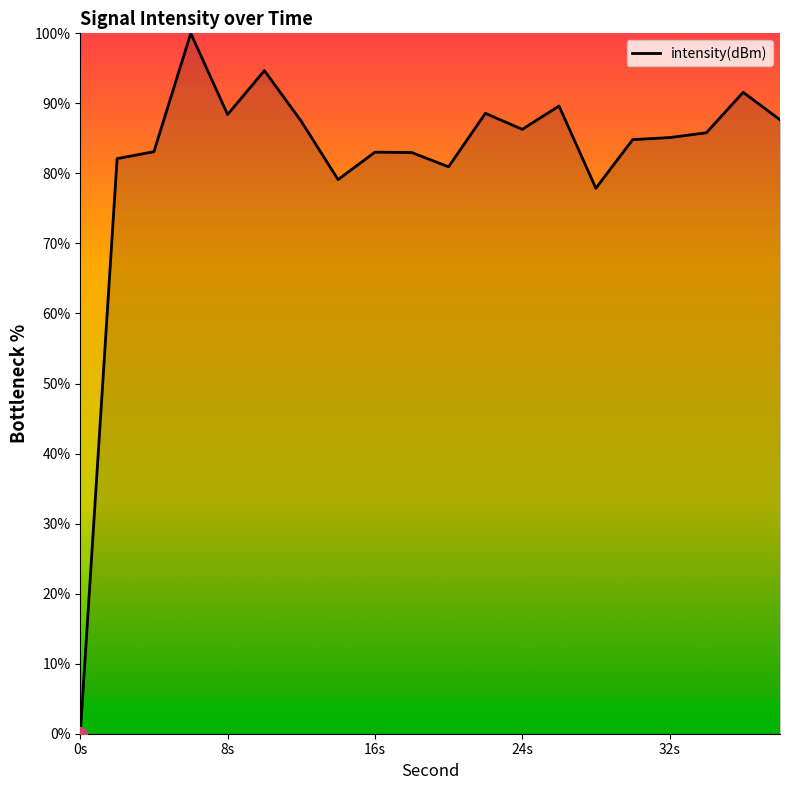

What is the difference between the maximum and minimum values?

100.0